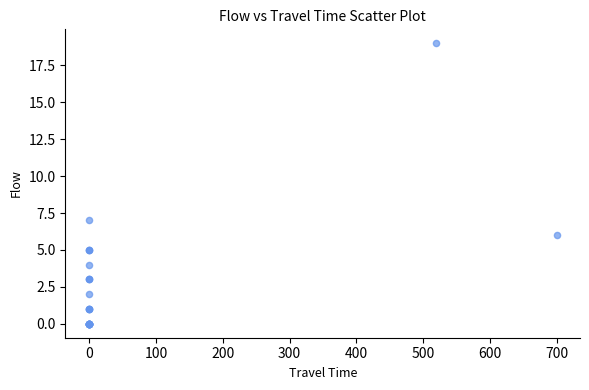

What Y value in the scatter plot is closest to 9?

7